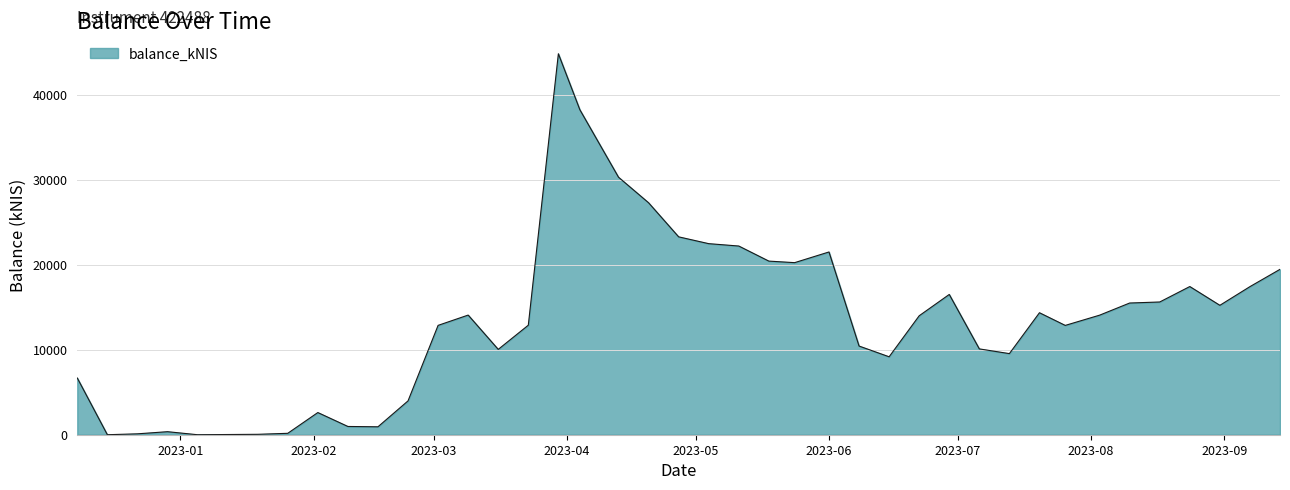

What is the average value?

13708.5